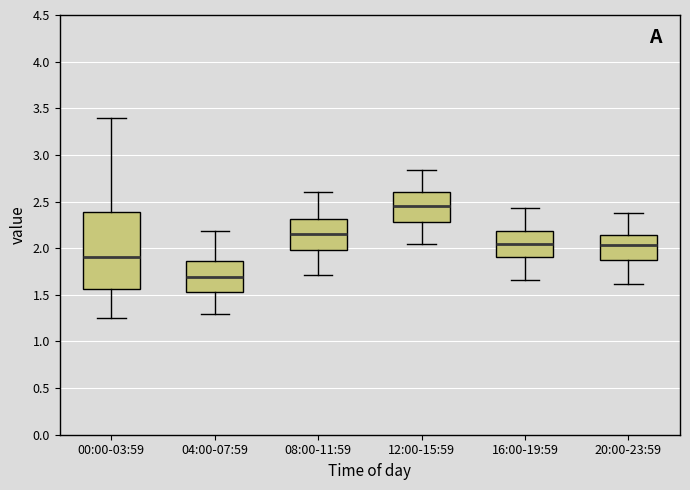

Where is the lower edge of the box for 16:00-19:59 on the y-axis? The values are not printed on the chart, so give them approximately, as read against the axis.

1.90